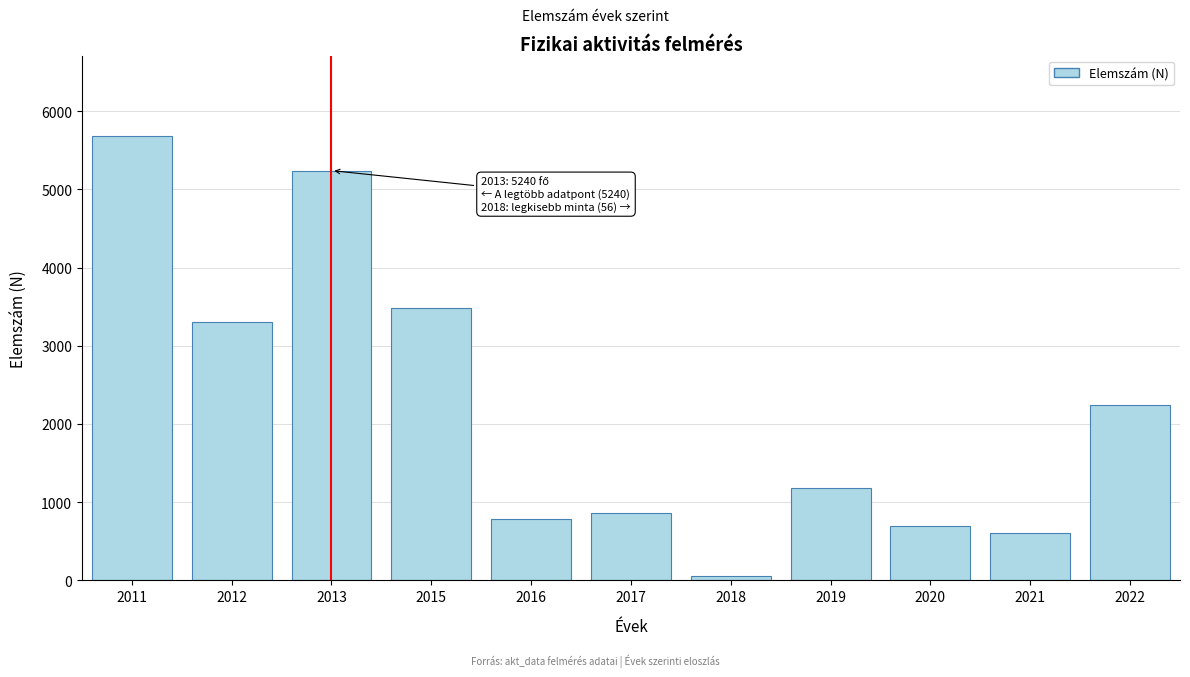

Reading right to left, transcribe all the data shown in this chart.

2242	609	698	1185	56	865	783	3487	5240	3308	5687